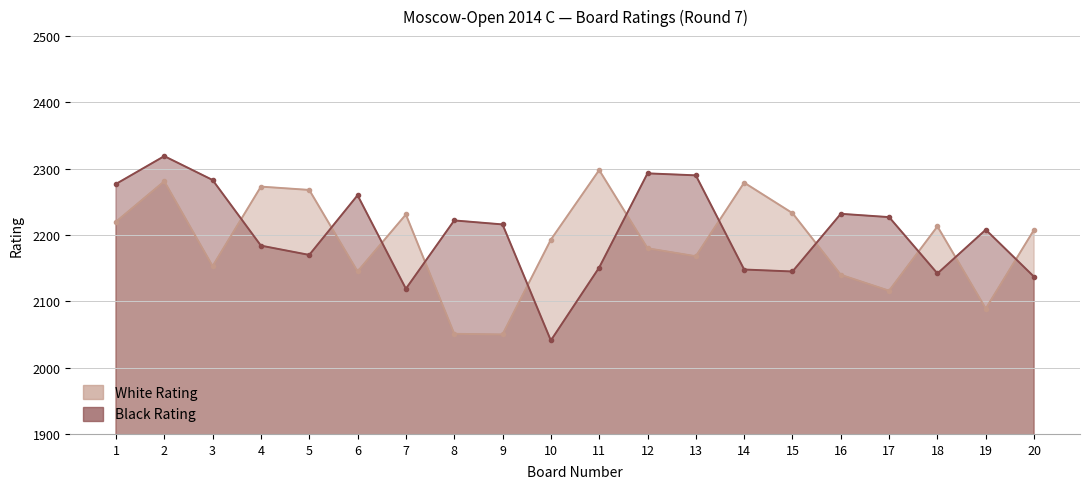

True or false: White Rating has more than 2 points higher than both neighbors.

True